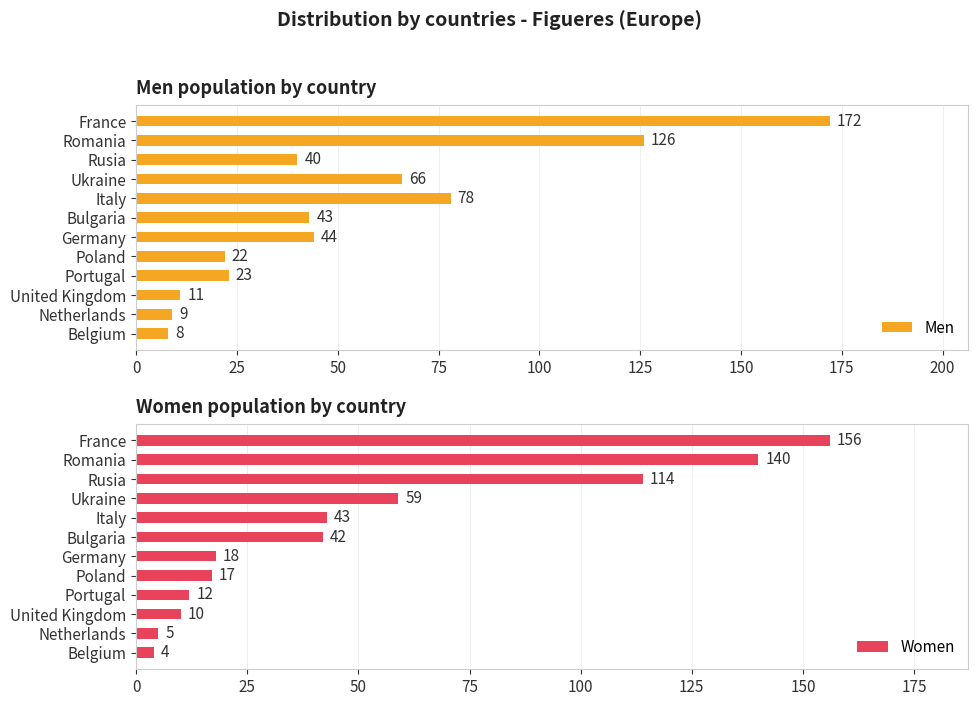

The value of Men at Poland is 22. True or false?

True